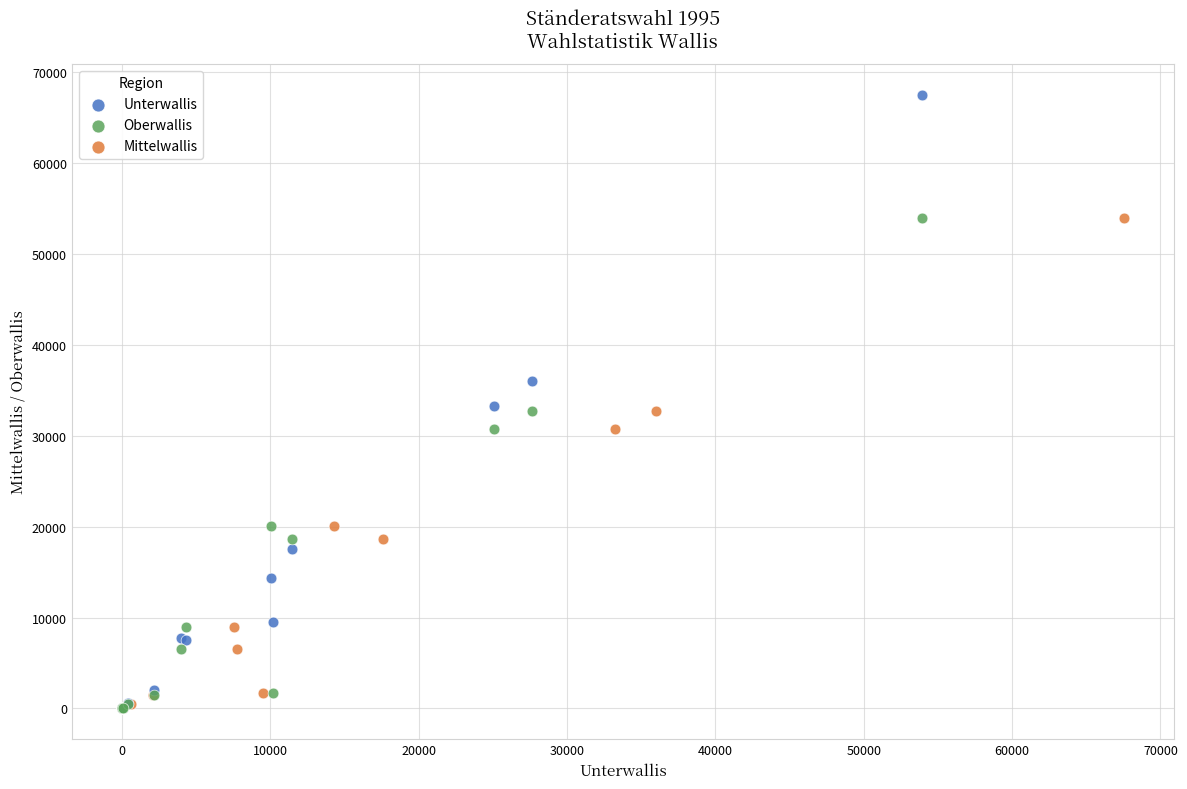

Which series reaches the maximum Y coordinate?

Unterwallis